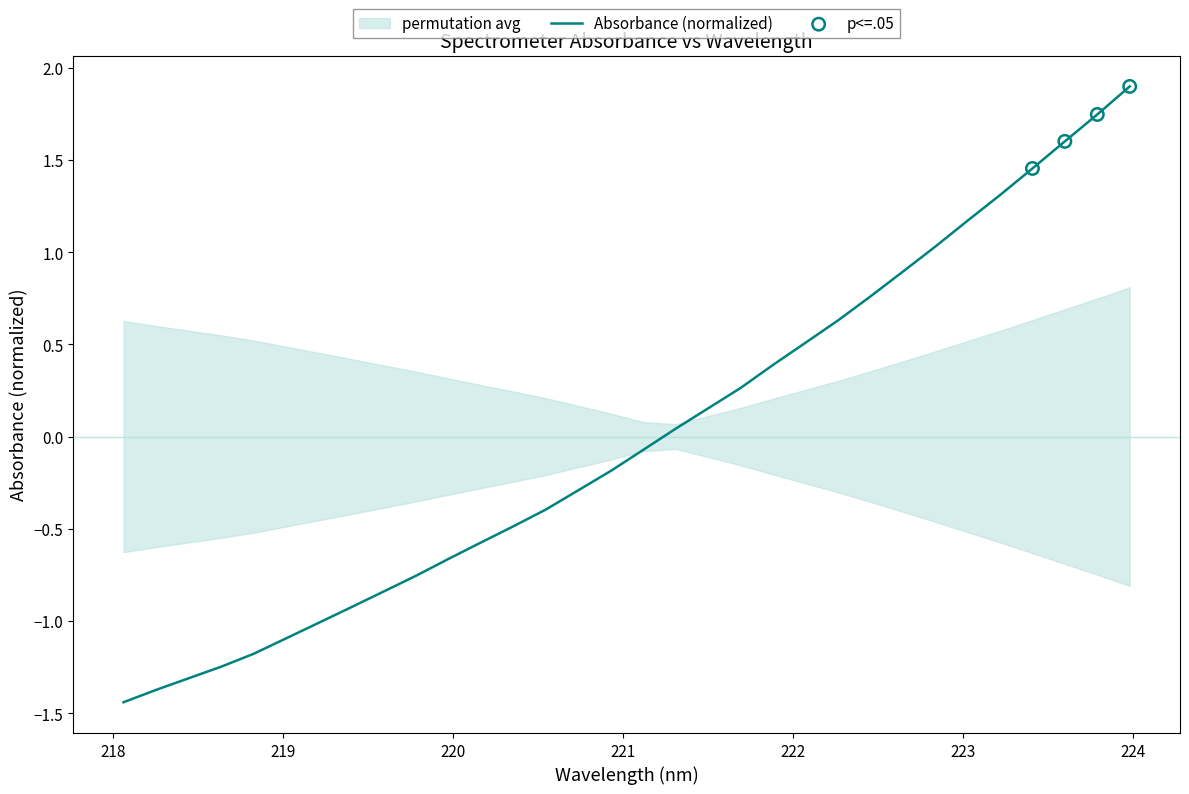

Which has a higher value, 221.3083 or 223.2172?

223.2172